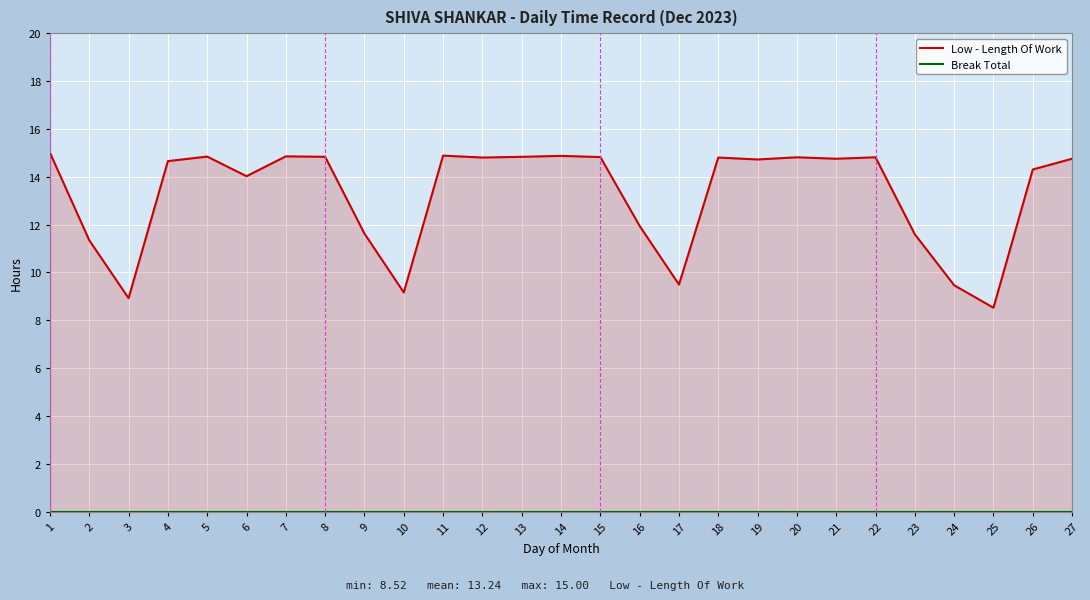

Is it true that Low - Length Of Work equals 11.3 at 2?

True